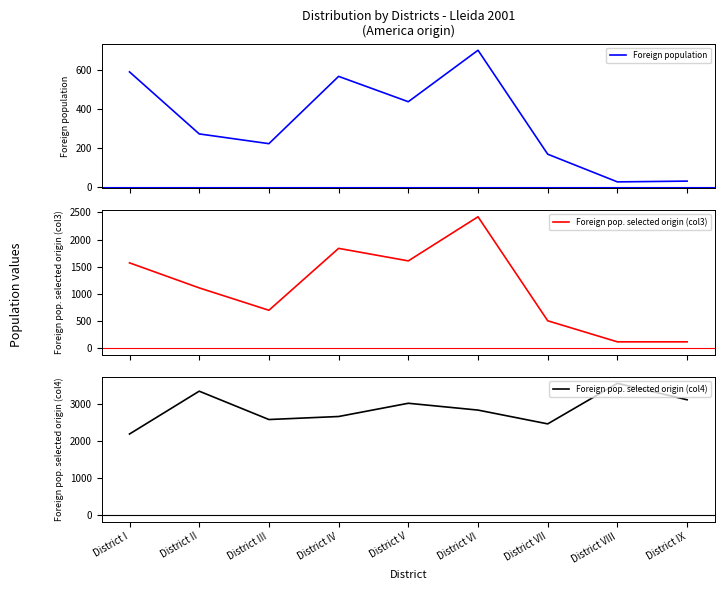

What is the highest value of the Foreign population series?

703